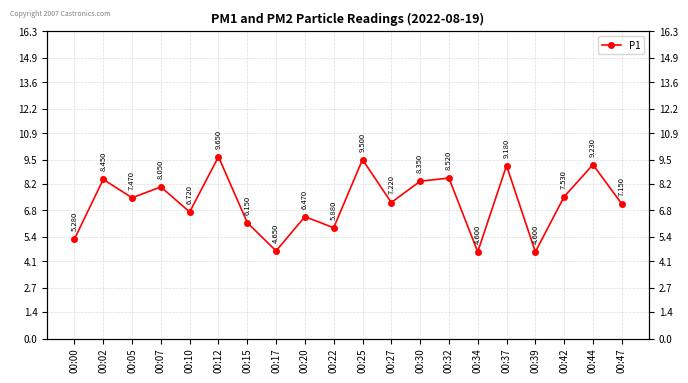

Which has a higher value, 00:39 or 00:47?

00:47